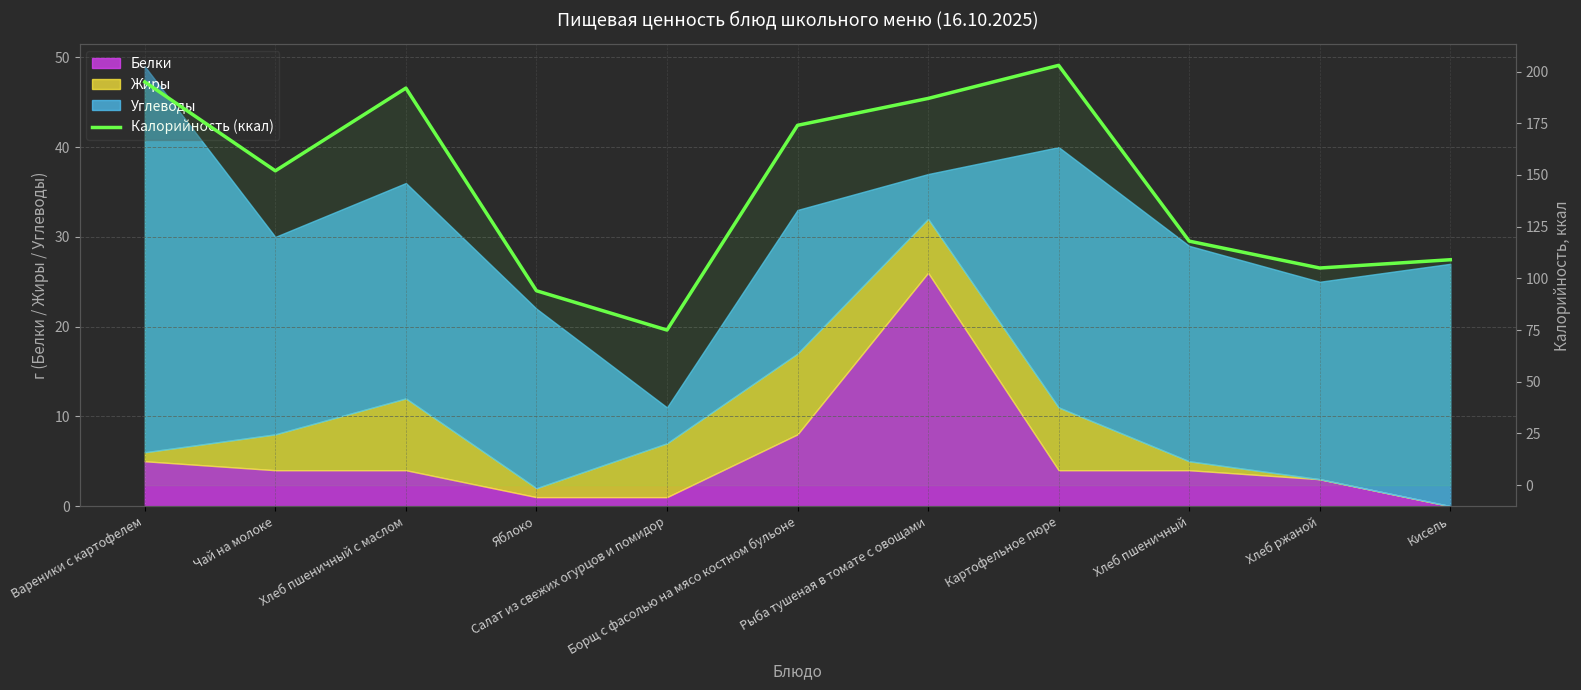

What is the label of the 1st point from the right?

Кисель